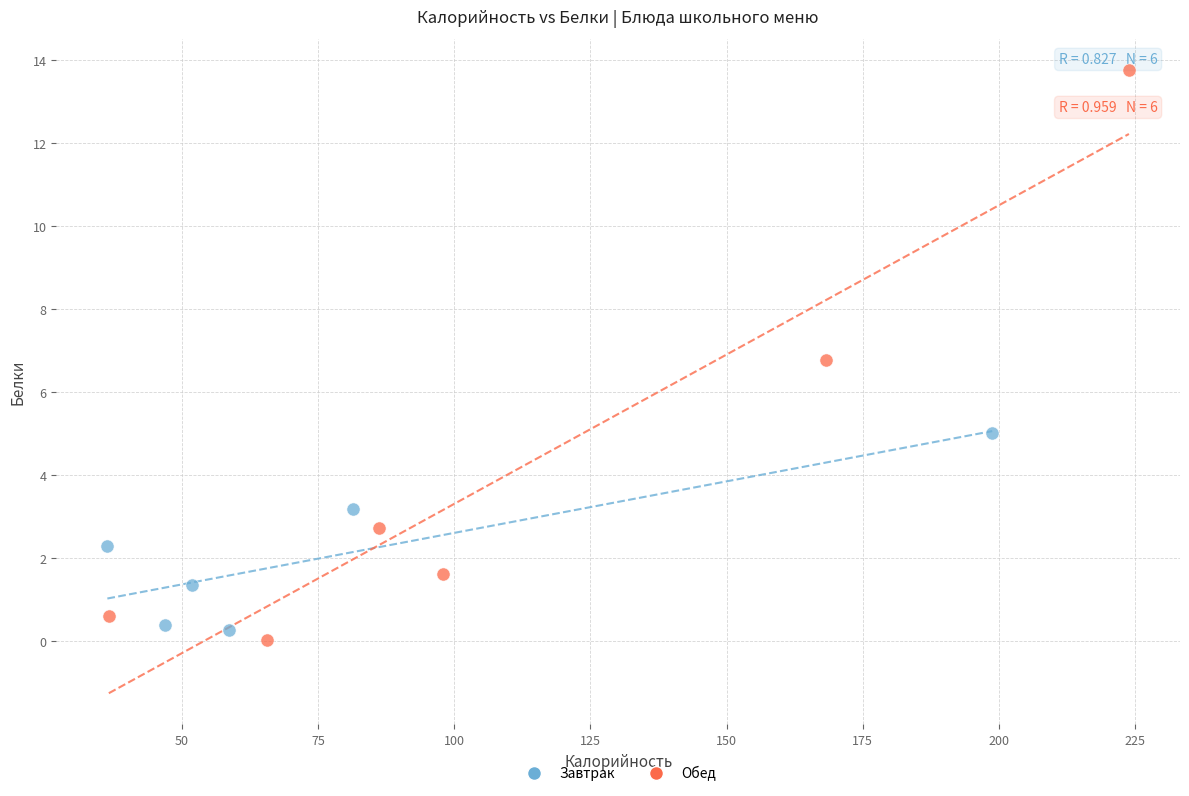

Which series reaches the maximum Y coordinate?

Обед